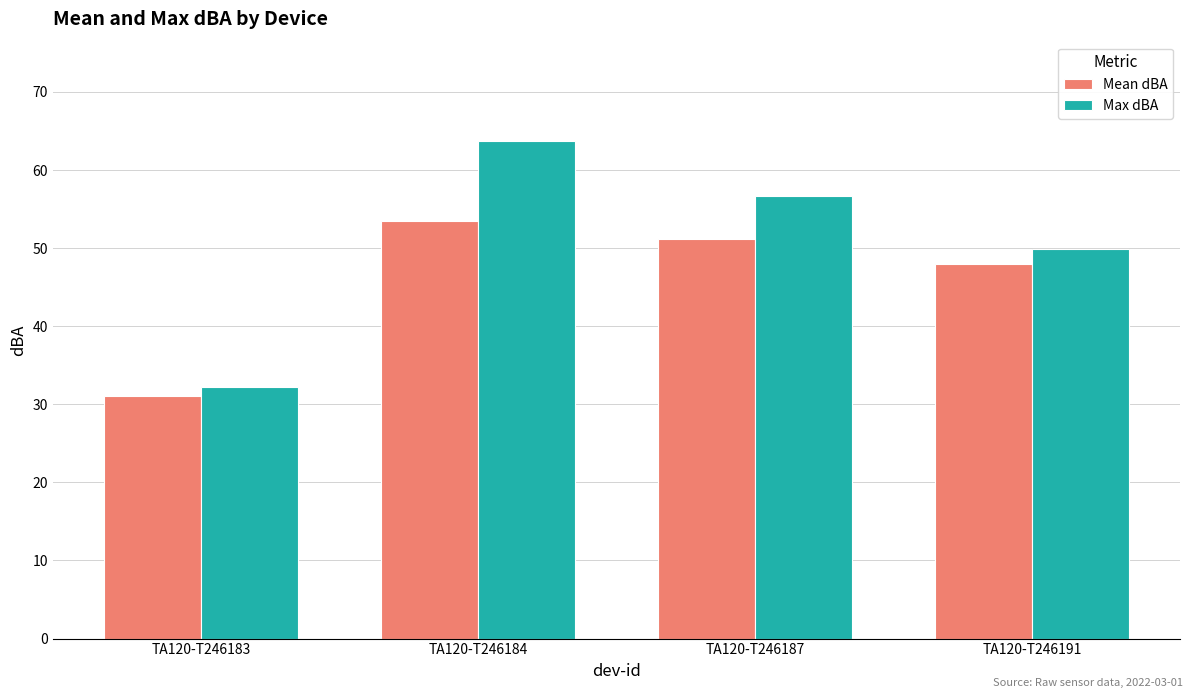

What is the minimum value shown in the chart?

31.1